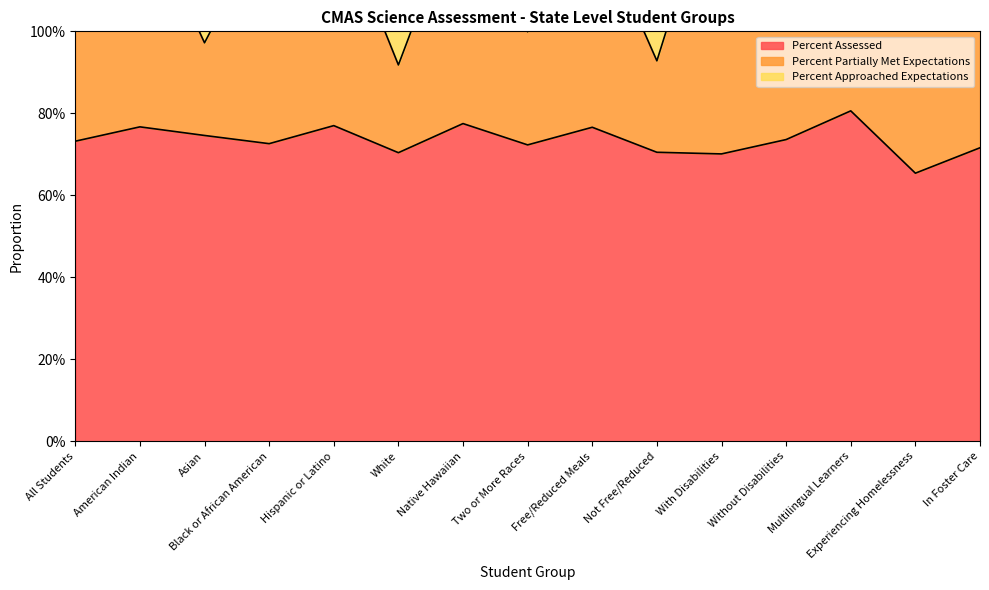

Is it true that Percent Assessed equals 0.7 at Experiencing Homelessness?

True